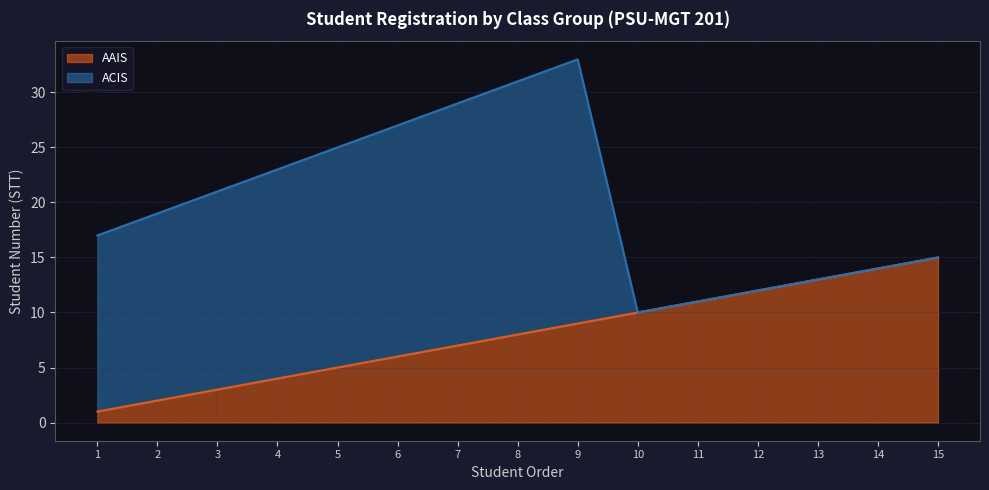

What is the minimum value shown in the chart?

1